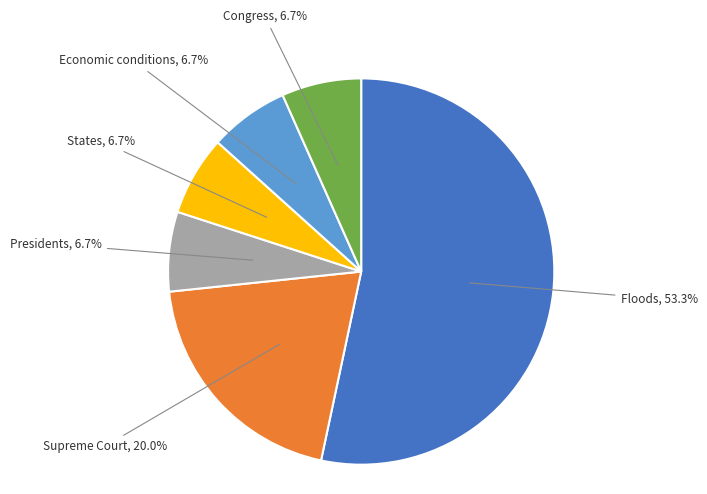

What portion of the pie excludes Economic conditions?

93.3%